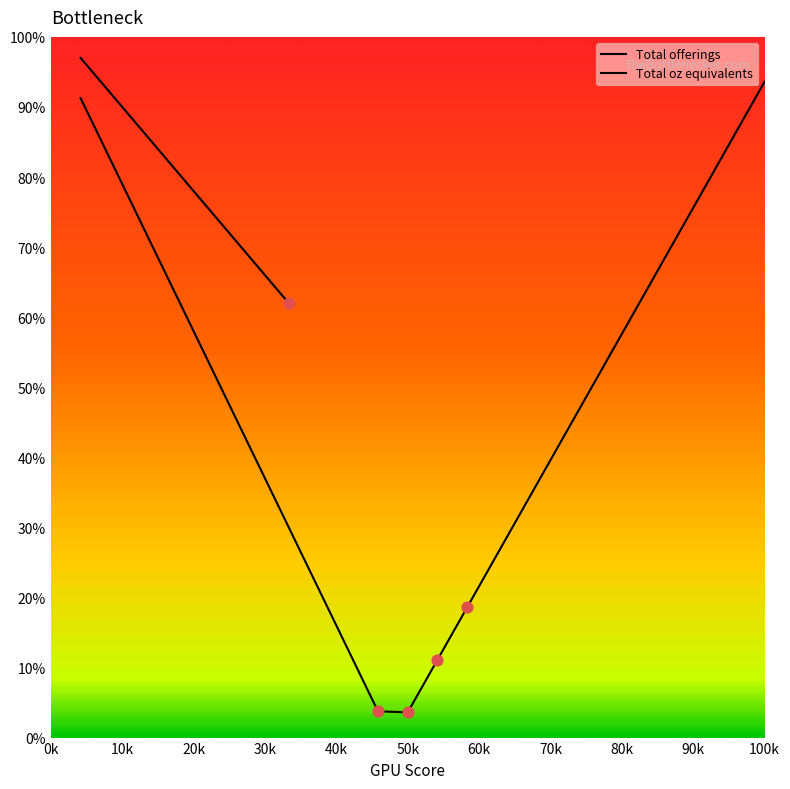

Which has a higher value, 20k or 30k?

20k